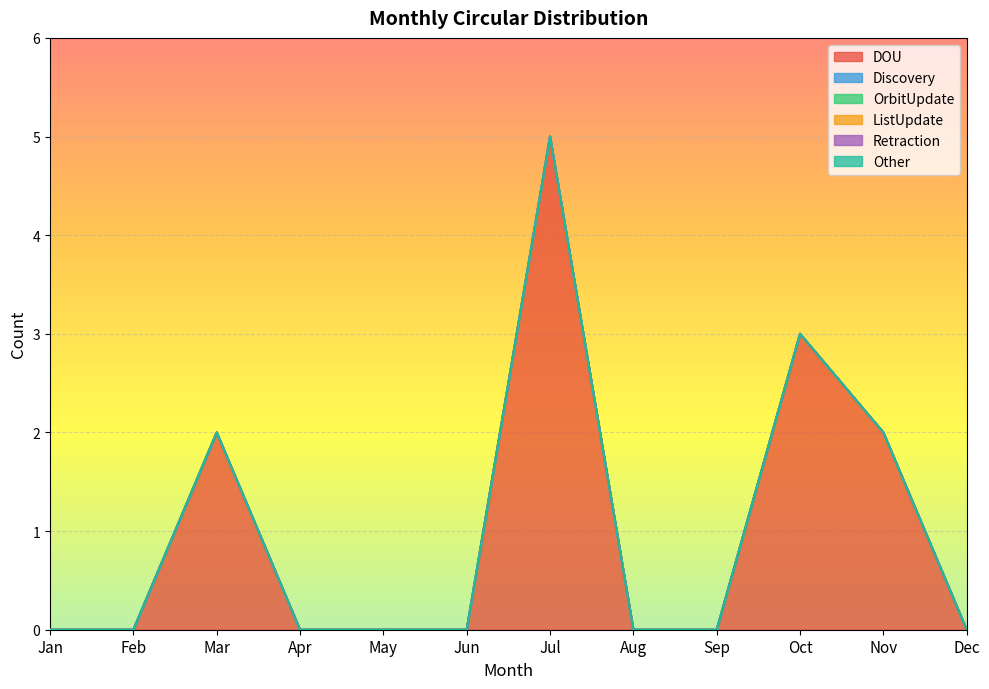

At which category is the sum across all series the highest?

Jul